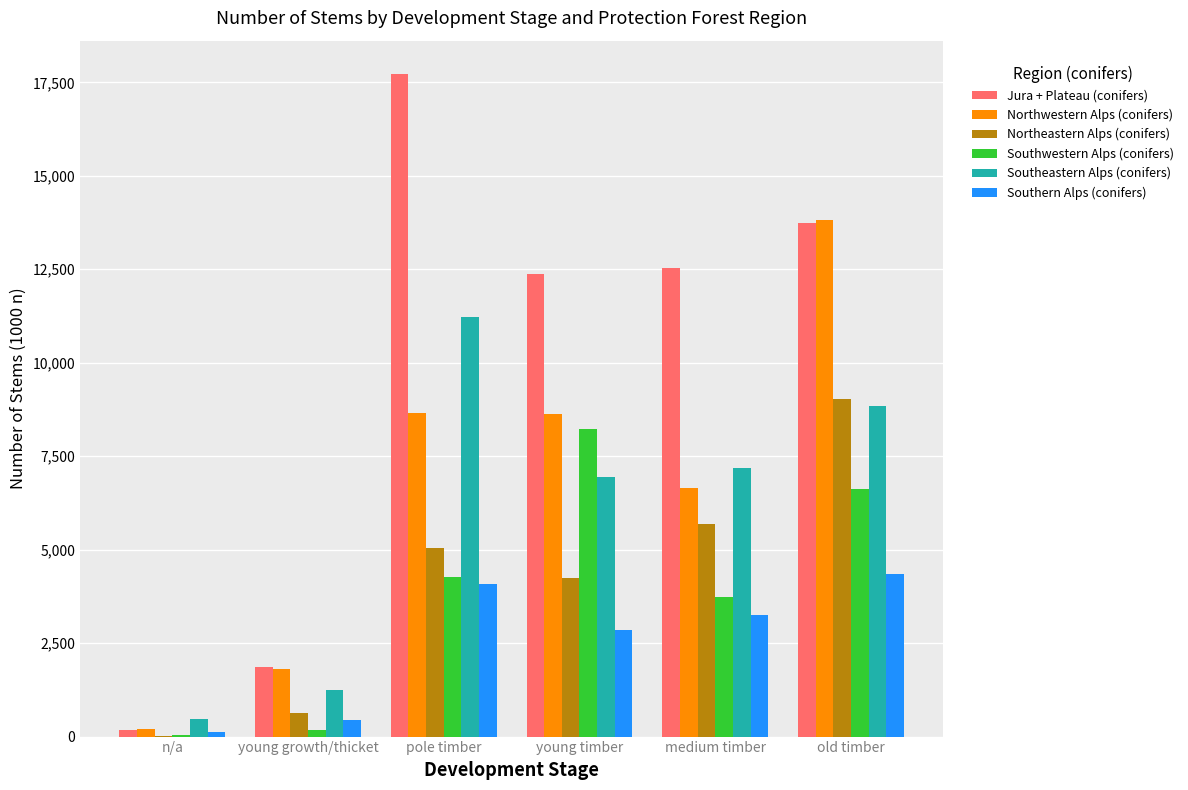

Is it true that Northeastern Alps (conifers) equals 6191 at old timber?

False